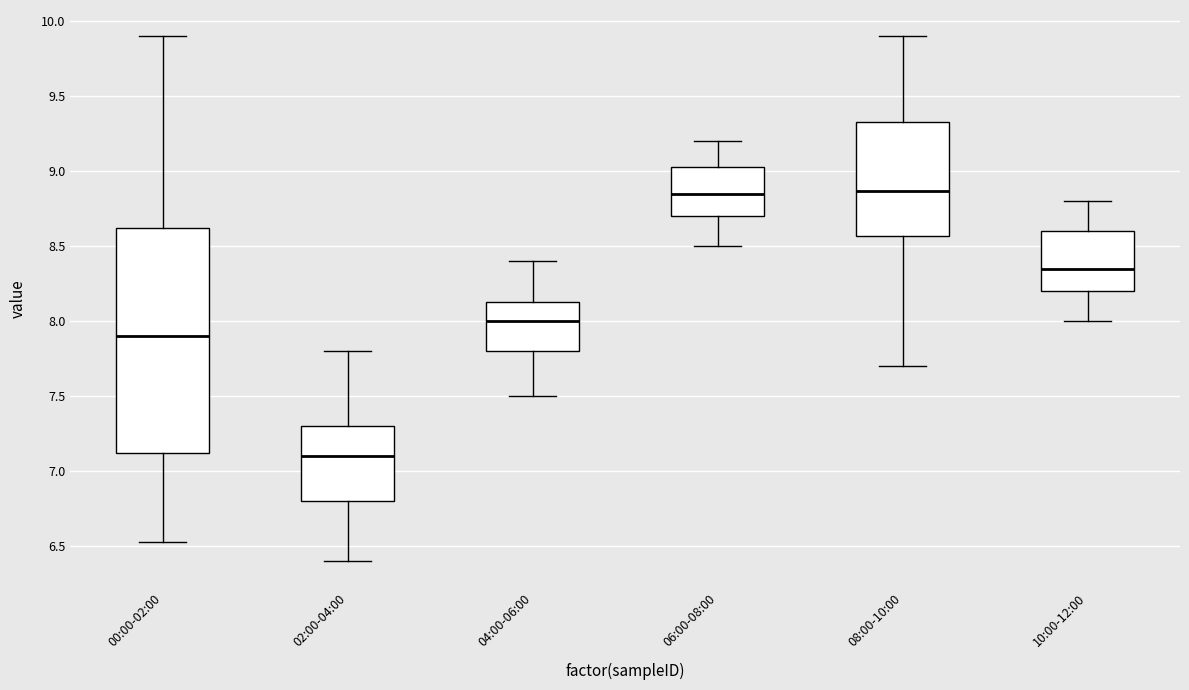

Reading left to right, read every box against the y-axis: the position of its median line, the range the box covers, and the ends of its whiskers. The values are not printed on the chart, so give them approximately, as read against the axis.

00:00-02:00: median 7.90, box 7.10 to 8.60, whiskers 6.55 to 9.90
02:00-04:00: median 7.10, box 6.80 to 7.30, whiskers 6.40 to 7.80
04:00-06:00: median 8.00, box 7.80 to 8.15, whiskers 7.50 to 8.40
06:00-08:00: median 8.85, box 8.70 to 9.05, whiskers 8.50 to 9.20
08:00-10:00: median 8.85, box 8.55 to 9.35, whiskers 7.70 to 9.90
10:00-12:00: median 8.35, box 8.20 to 8.60, whiskers 8.00 to 8.80